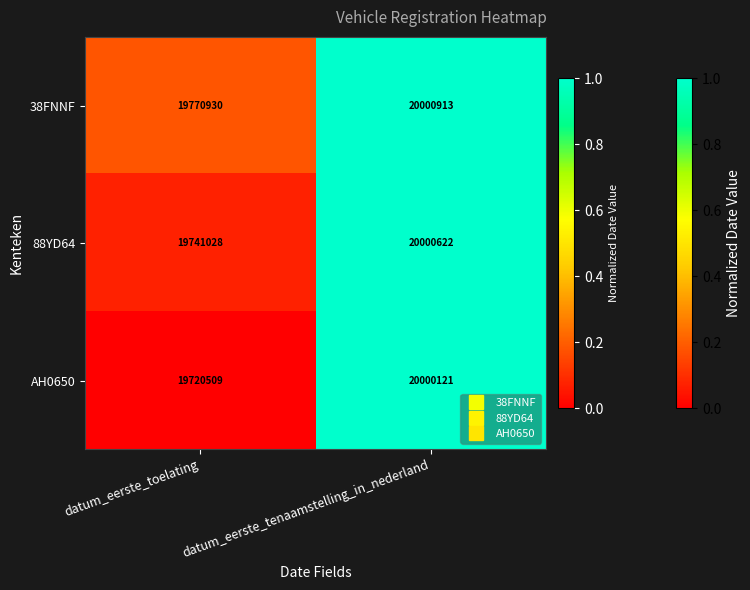

The 88YD64 series shows 19741028 at datum_eerste_toelating. True or false?

True